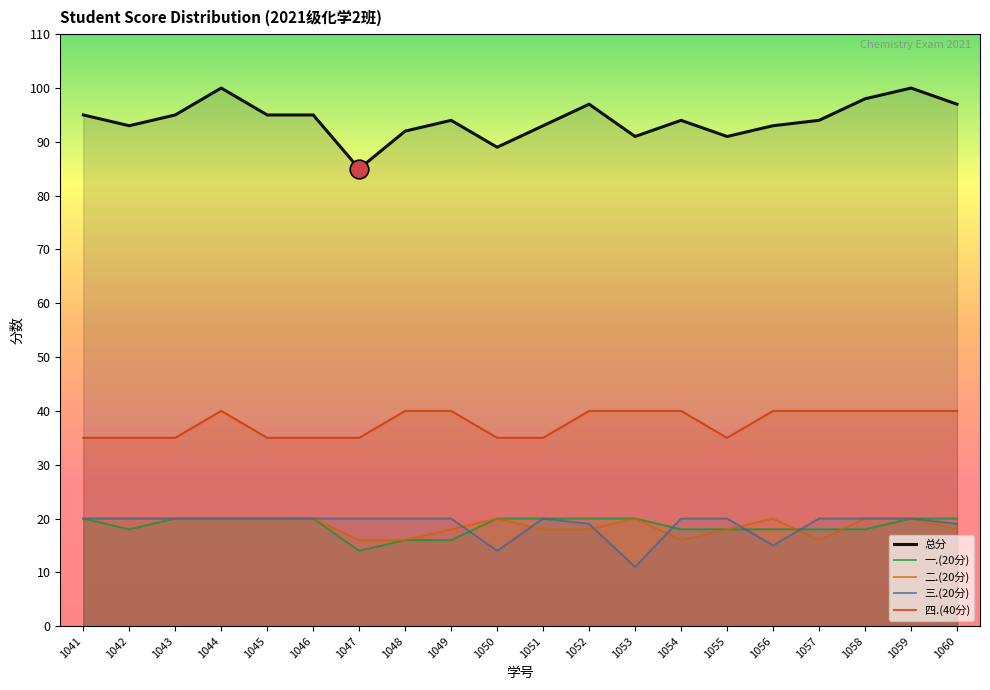

Which series has the largest total across all categories?

总分